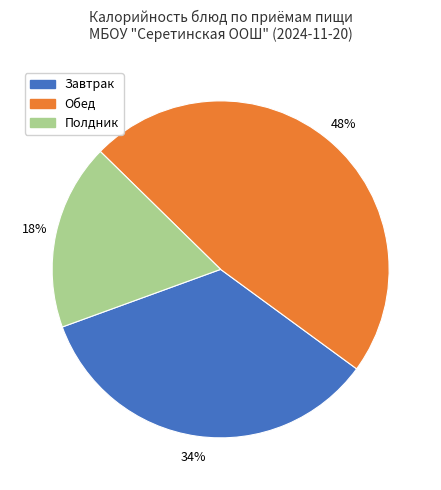

True or false: Завтрак accounts for 24% of the total.

False